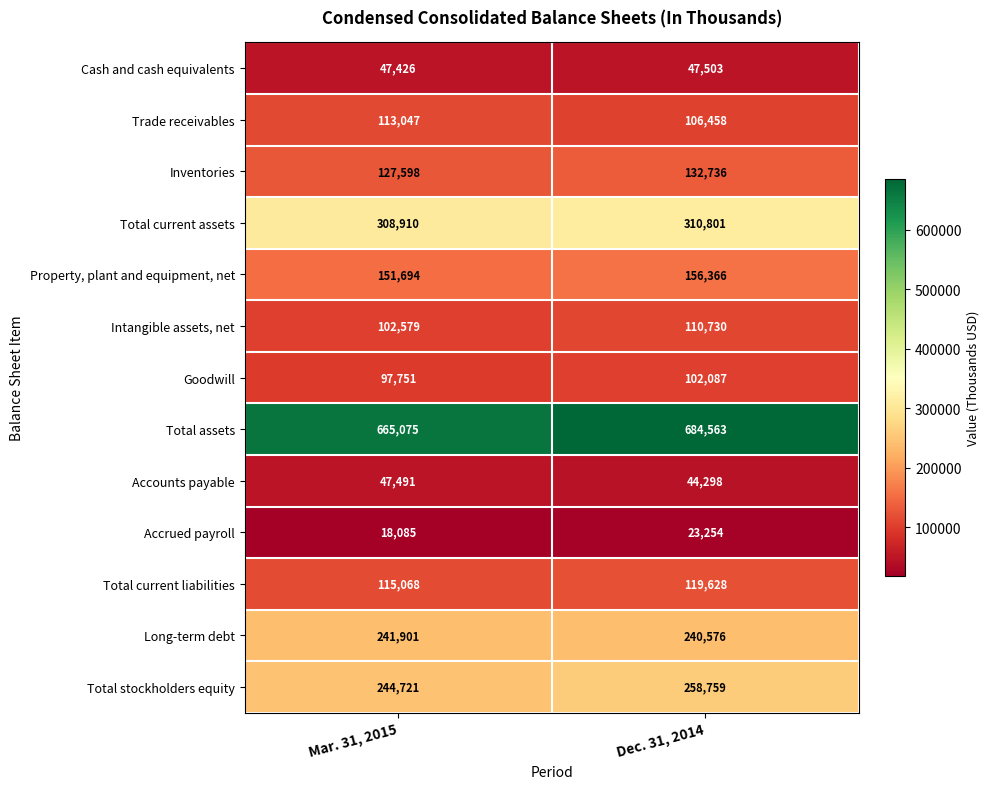

At which label is Goodwill closest to 99919?

Mar. 31, 2015